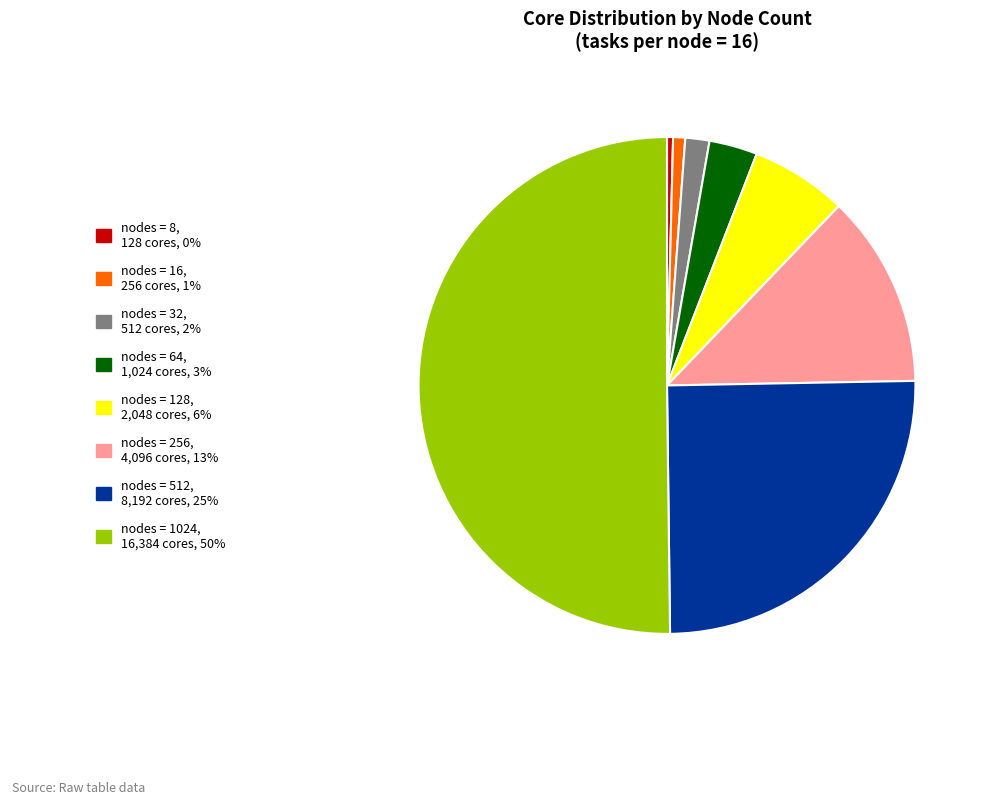

What is the majority slice?

nodes = 1024, 16,384 cores, 50%